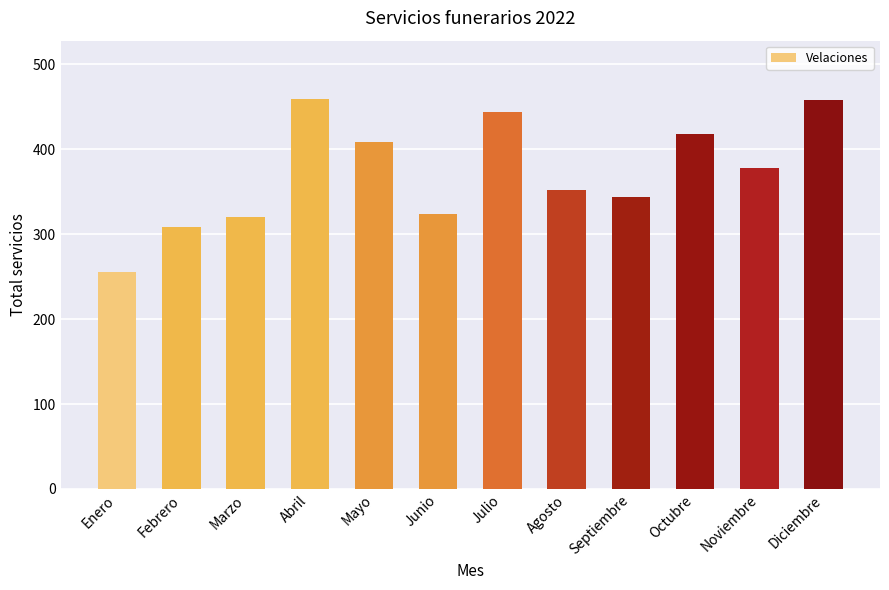

Is it true that the value at Marzo is 320?

True